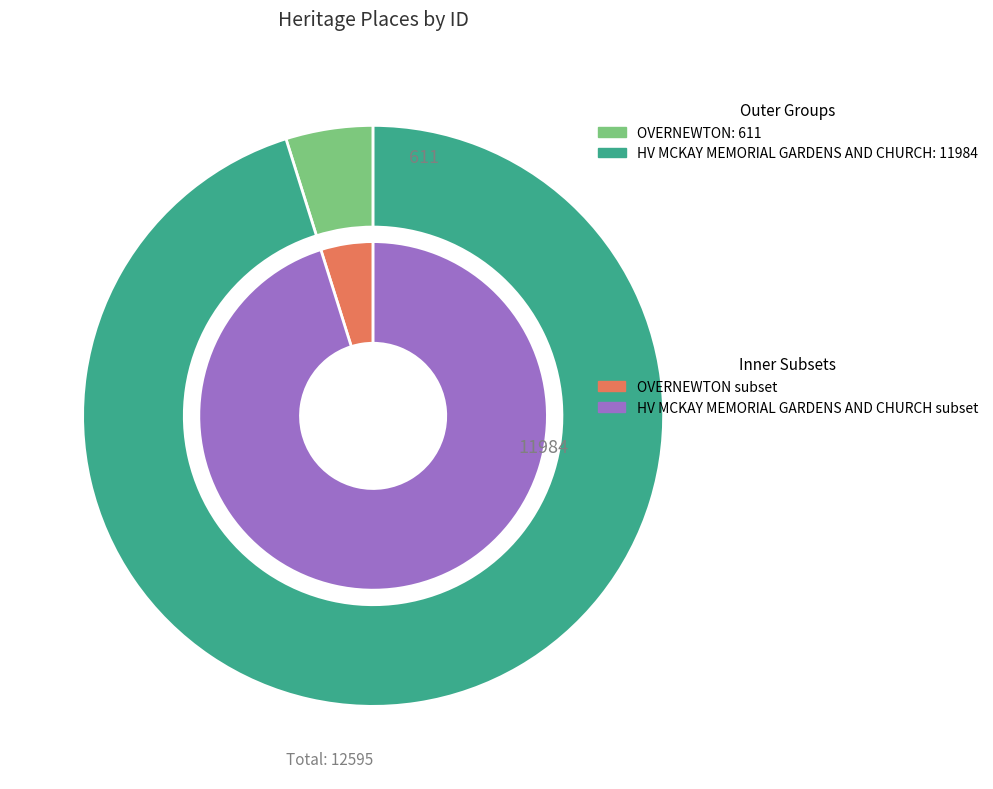

How many segments does this pie chart have?

2